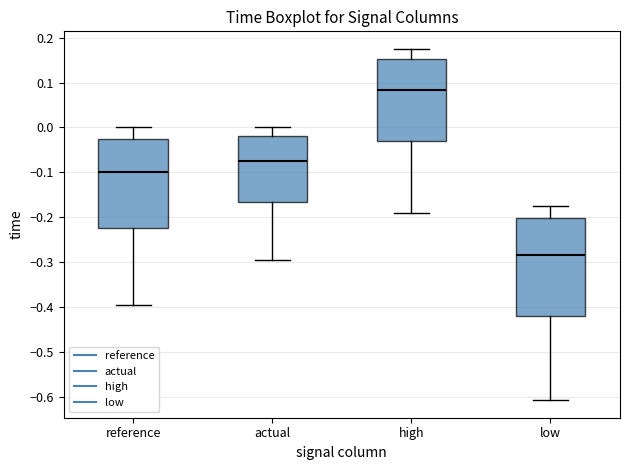

Which box's median line is the lowest?

low